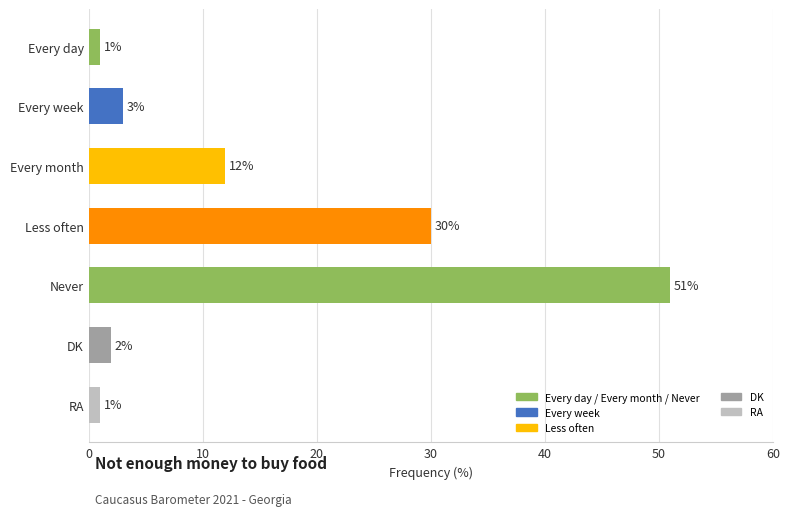

What is the difference between the maximum and minimum values?

50